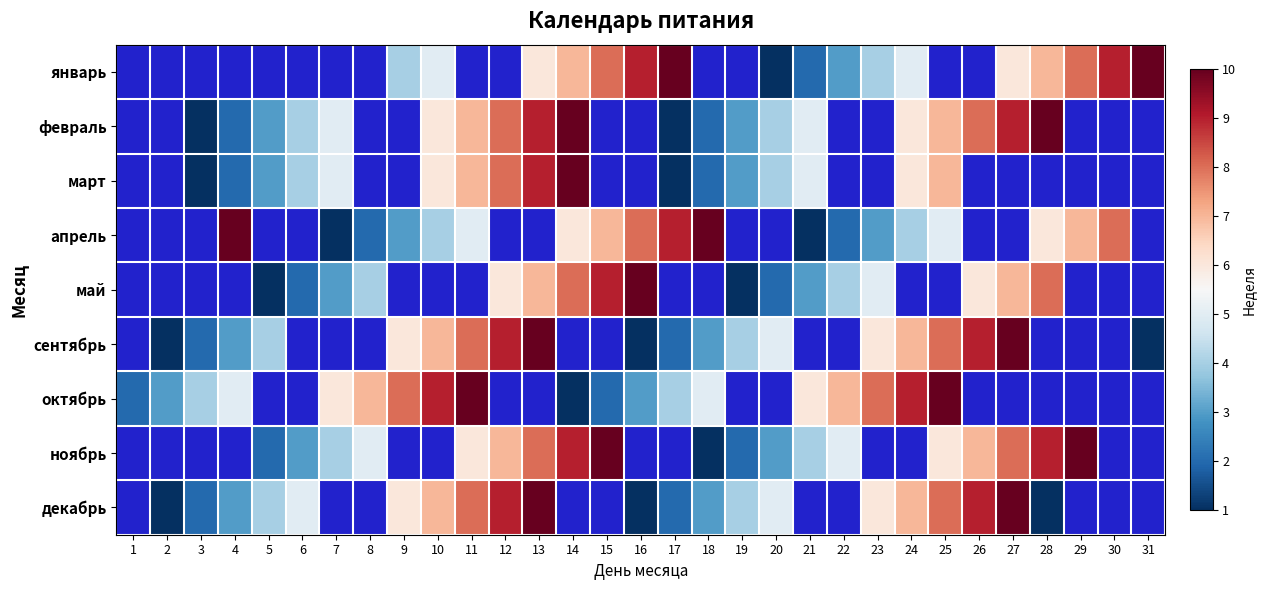

Read the декабрь value at 25.

8.0